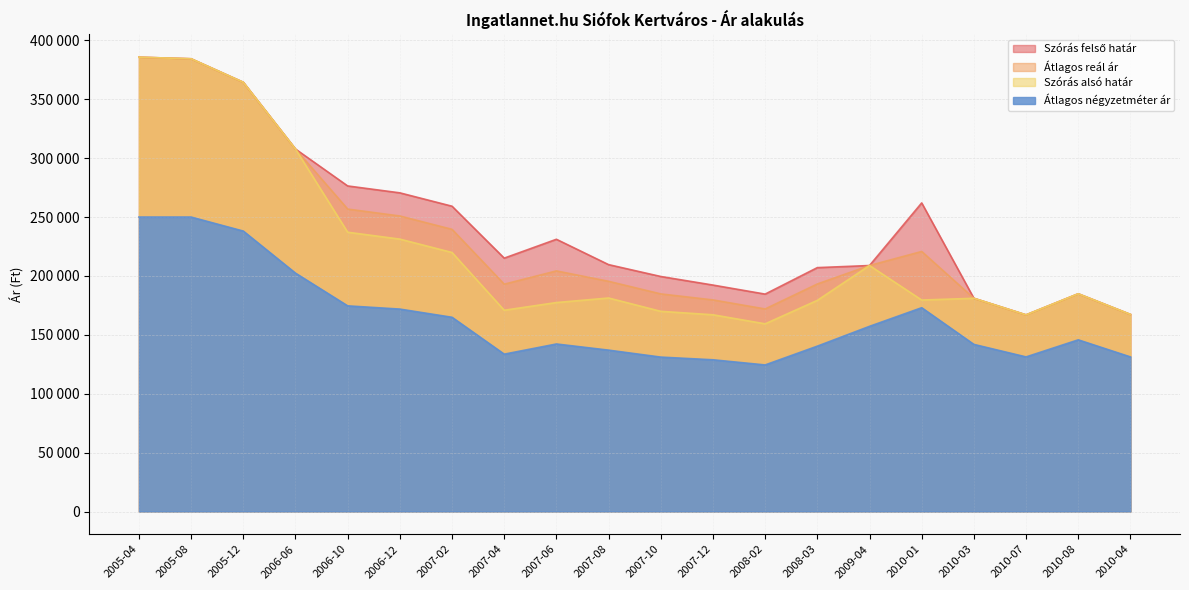

Is it true that Szórás felső határ equals 439197 at 2010-01?

False